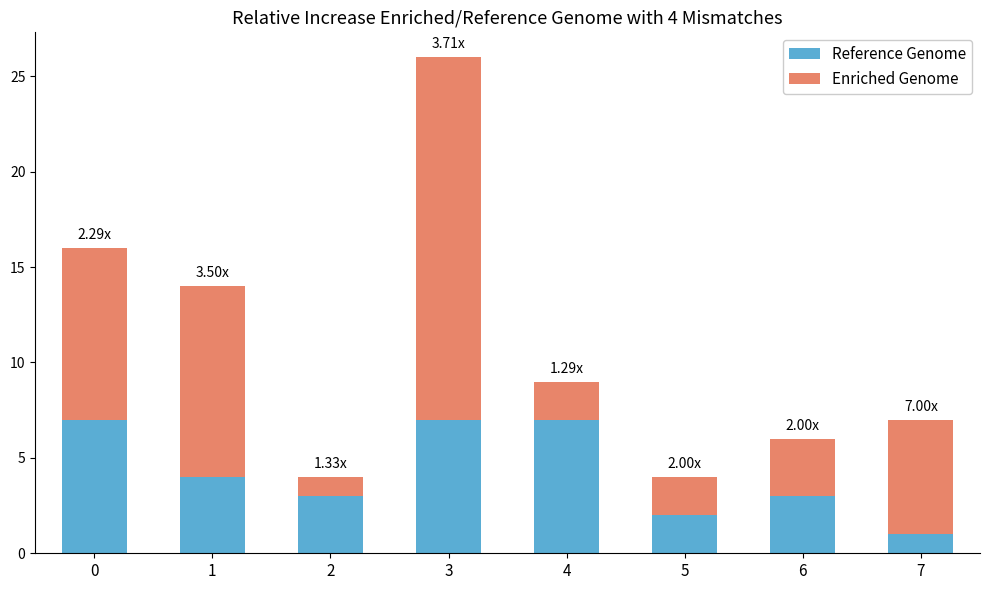

At which category is the sum across all series the highest?

3